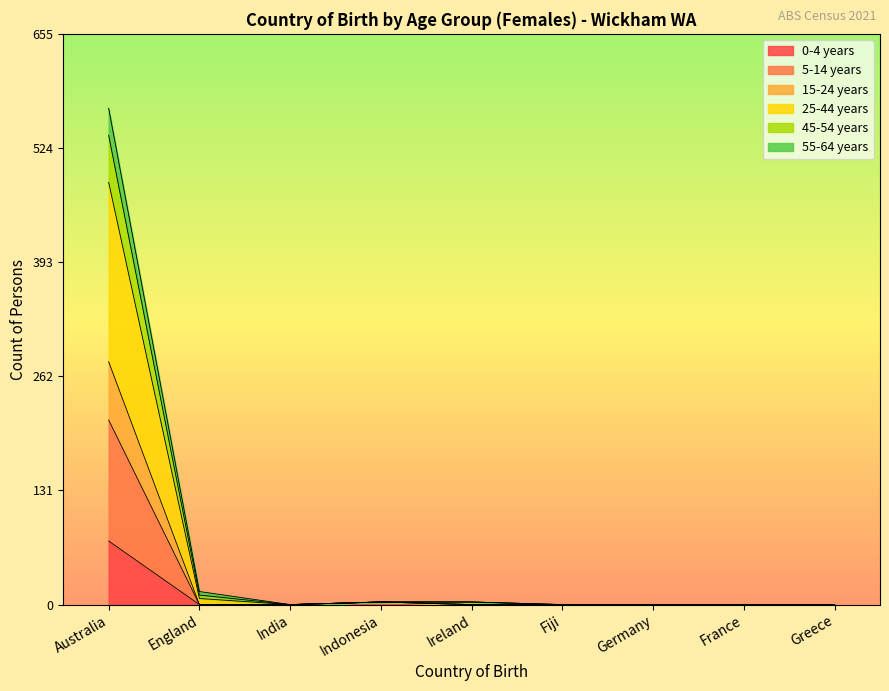

What is the label of the 3rd point from the left?

India